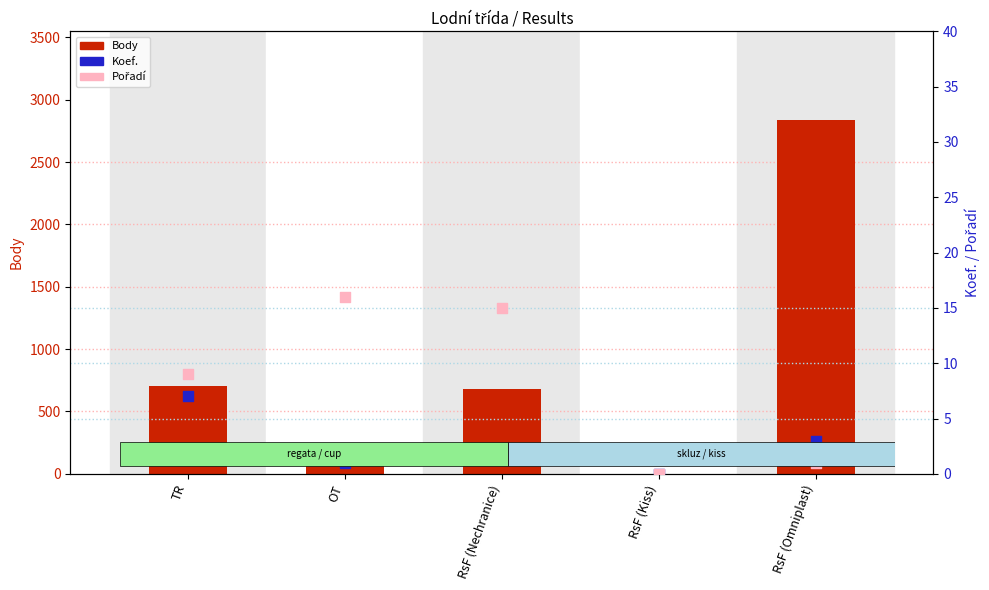

At how many categories does at least one series exceed 1899?

1